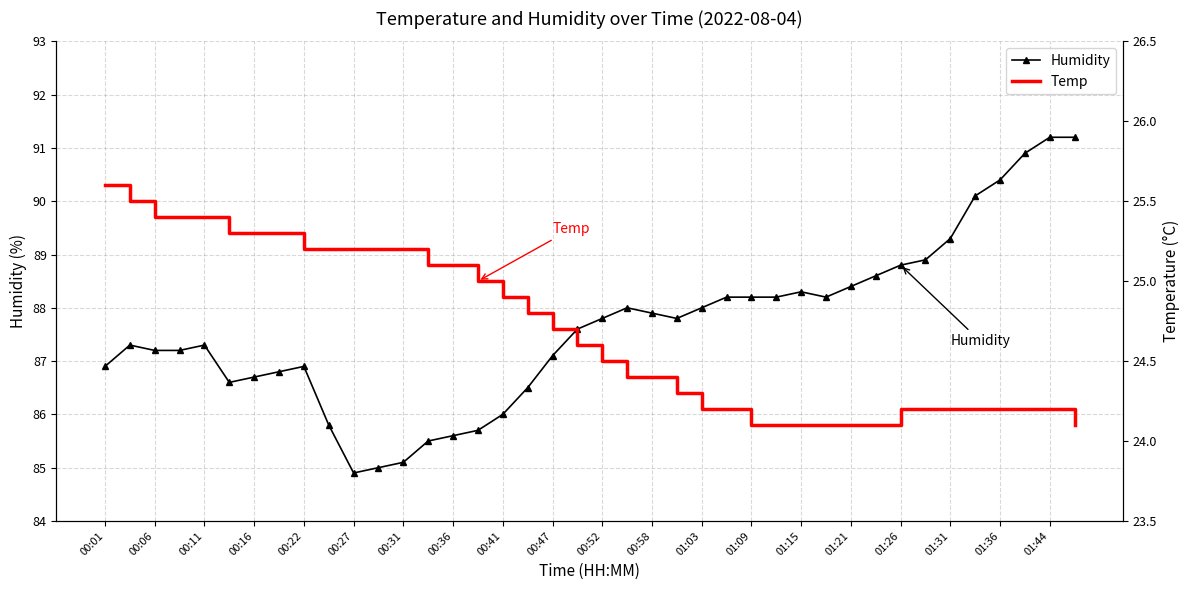

What are all the series names shown in the legend?

Humidity, Temp